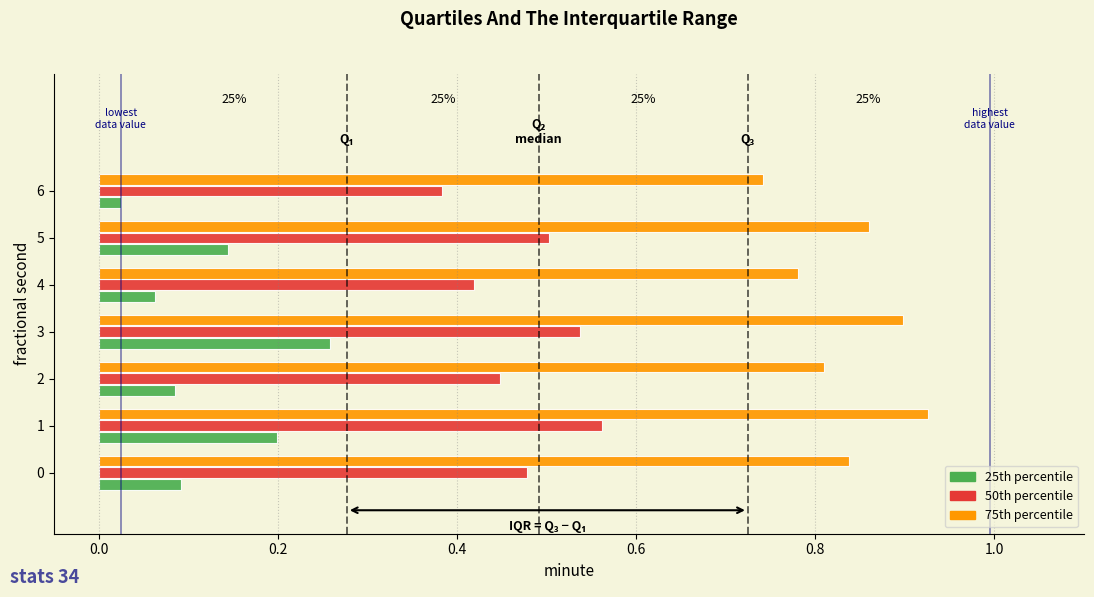

Is the value of 50th percentile at 4 greater than the value of 25th percentile at 4?

Yes